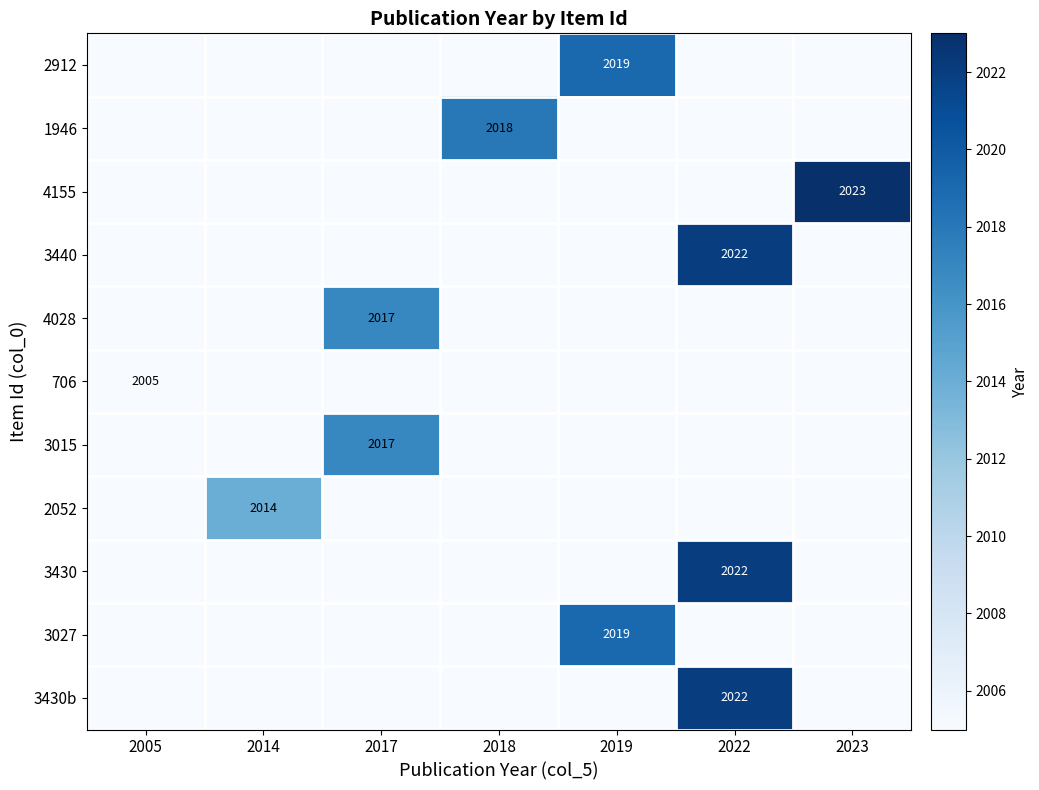

What is the spread (max minus min) of values at 2023?

2023